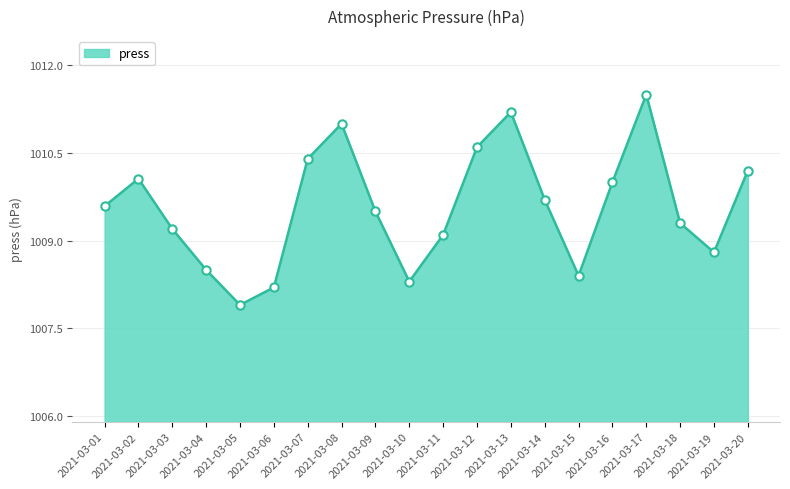

Rank the categories by value from lowest to highest.

2021-03-05, 2021-03-06, 2021-03-10, 2021-03-15, 2021-03-04, 2021-03-19, 2021-03-11, 2021-03-03, 2021-03-18, 2021-03-09, 2021-03-01, 2021-03-14, 2021-03-16, 2021-03-02, 2021-03-20, 2021-03-07, 2021-03-12, 2021-03-08, 2021-03-13, 2021-03-17